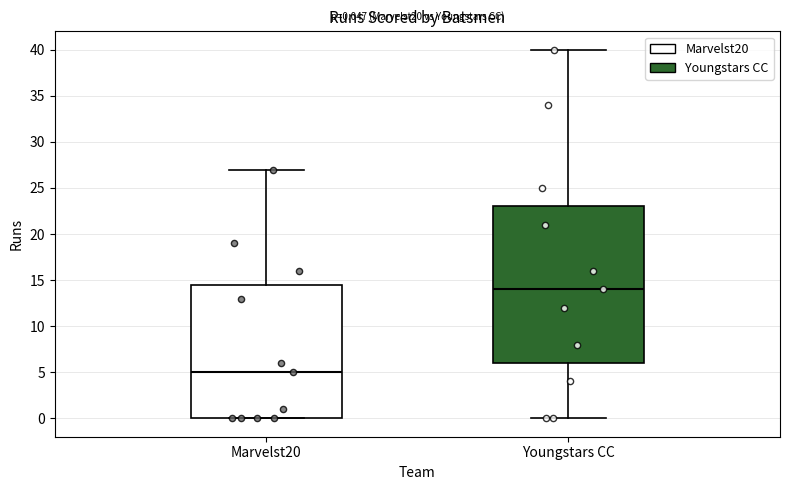

Comparing the boxes themselves (not the whiskers), which one is the tallest?

Youngstars CC